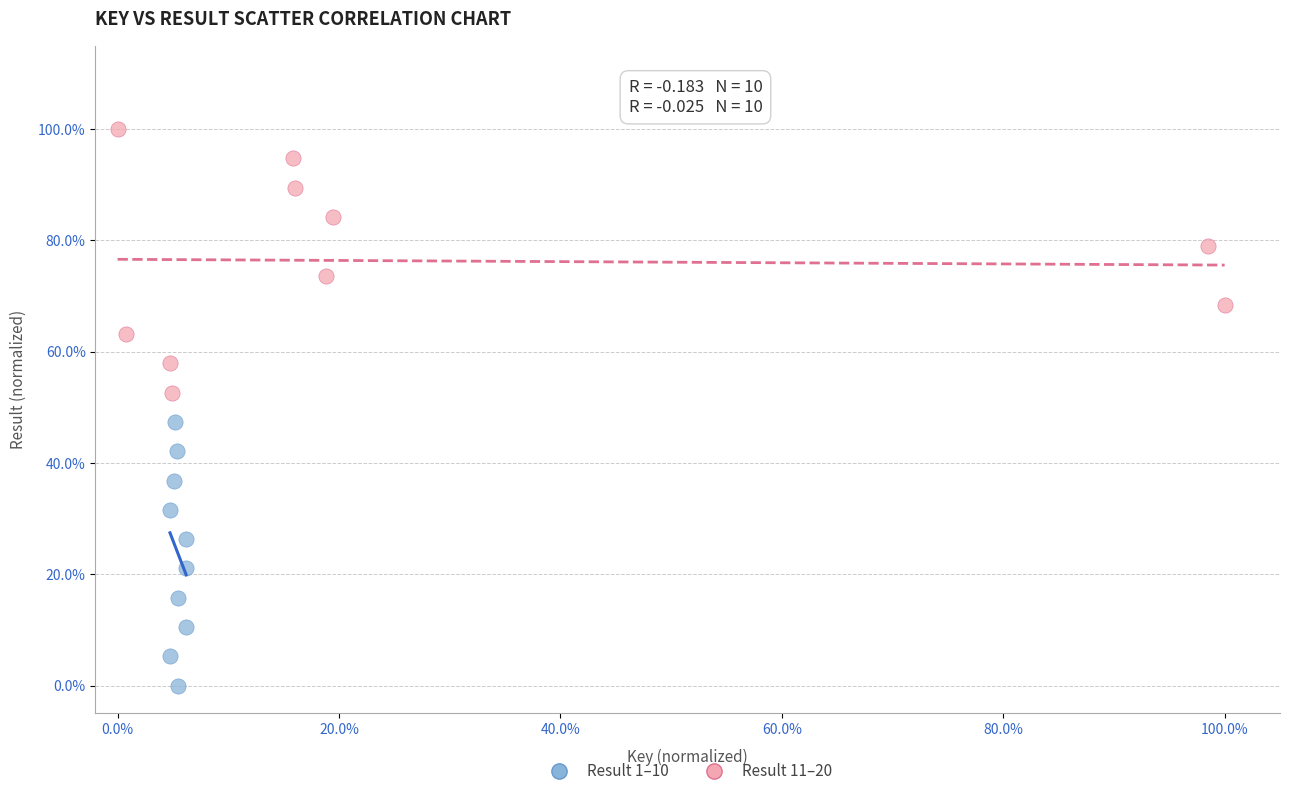

What are all the series names shown in the legend?

Result 1–10, Result 11–20